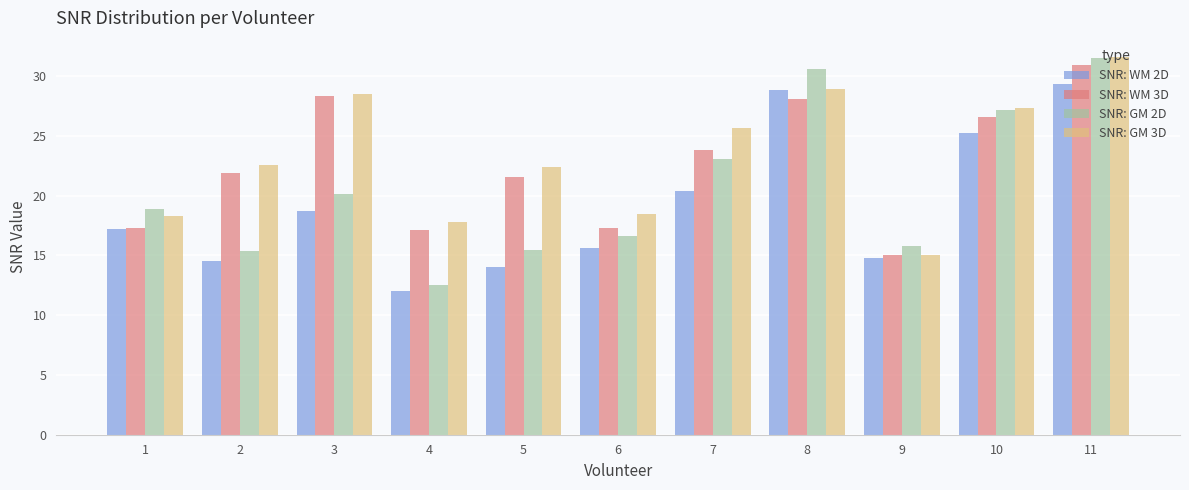

Is the value of SNR: GM 3D at 5 greater than the value of SNR: WM 3D at 10?

No